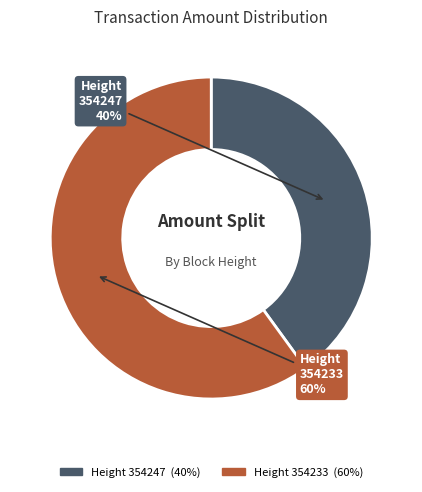

Count the number of slices in the pie.

2